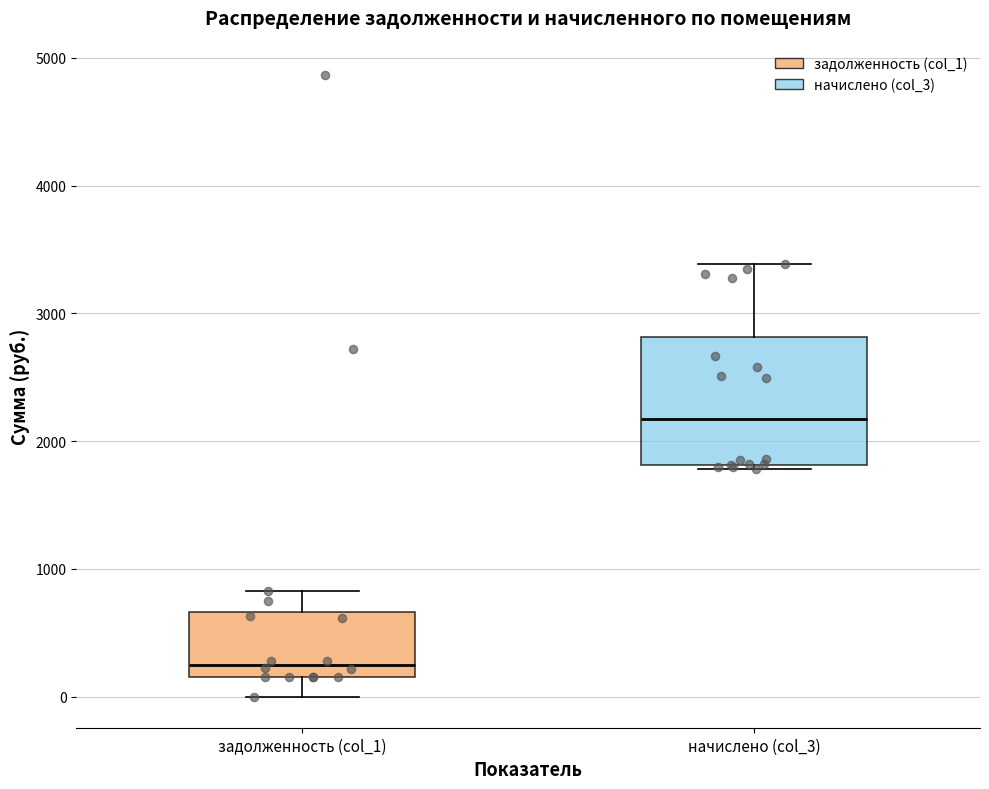

Where is the upper edge of the box for начислено (col_3) on the y-axis? The values are not printed on the chart, so give them approximately, as read against the axis.

2800